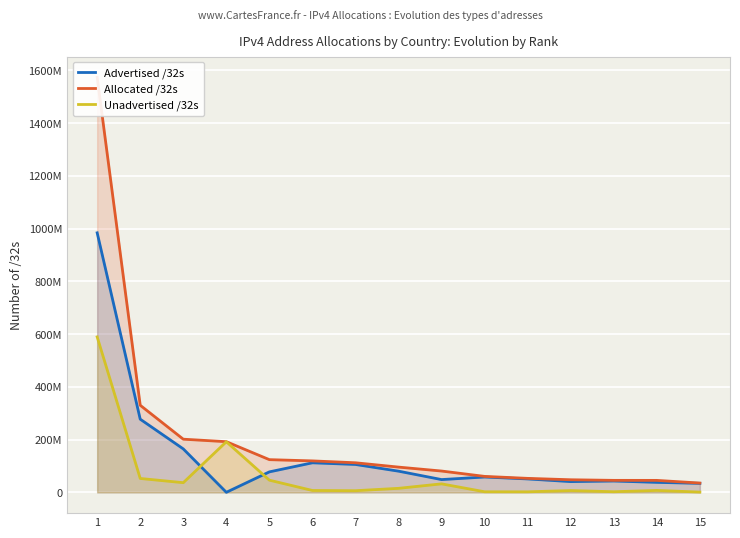

What value does the Allocated /32s series have at 5, to the nearest 10?

124096140